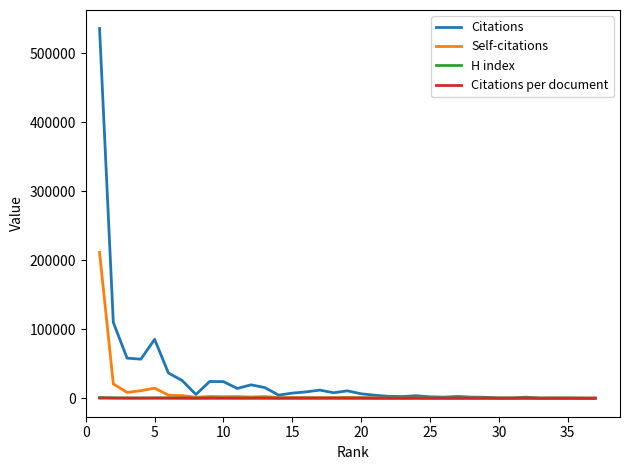

How many lines are shown in the chart?

4